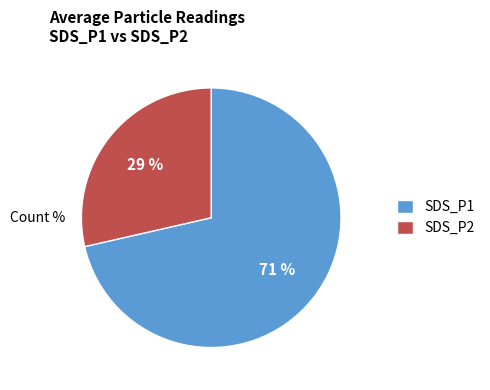

Which slice represents more than half of the pie?

SDS_P1